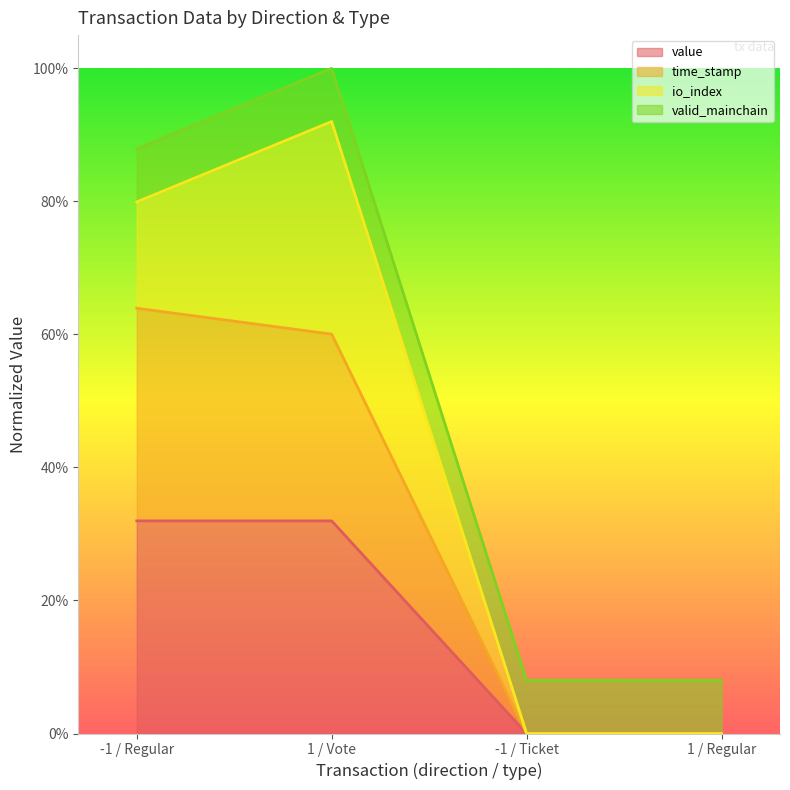

What are all the series names shown in the legend?

value, time_stamp, io_index, valid_mainchain